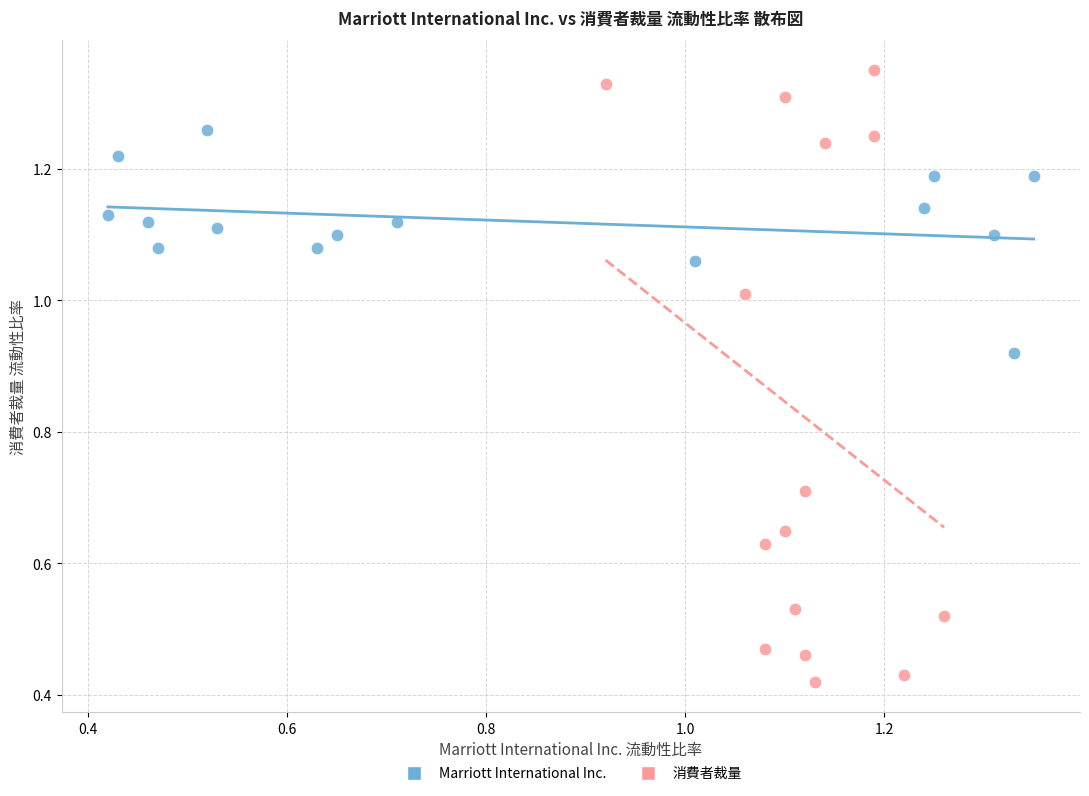

Which series reaches the minimum Y coordinate?

消費者裁量